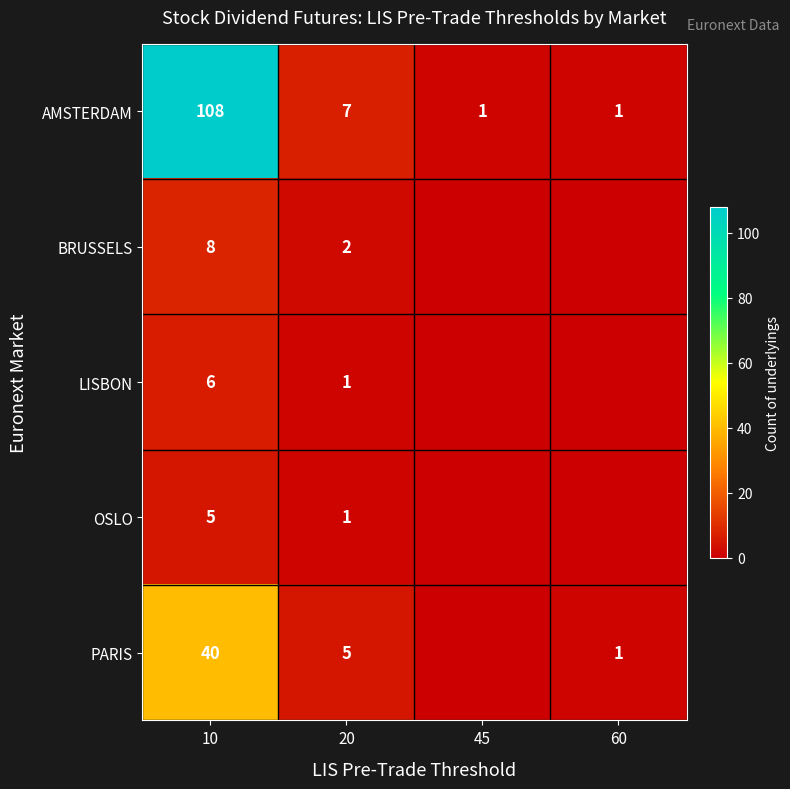

What is the average value of the AMSTERDAM series?

29